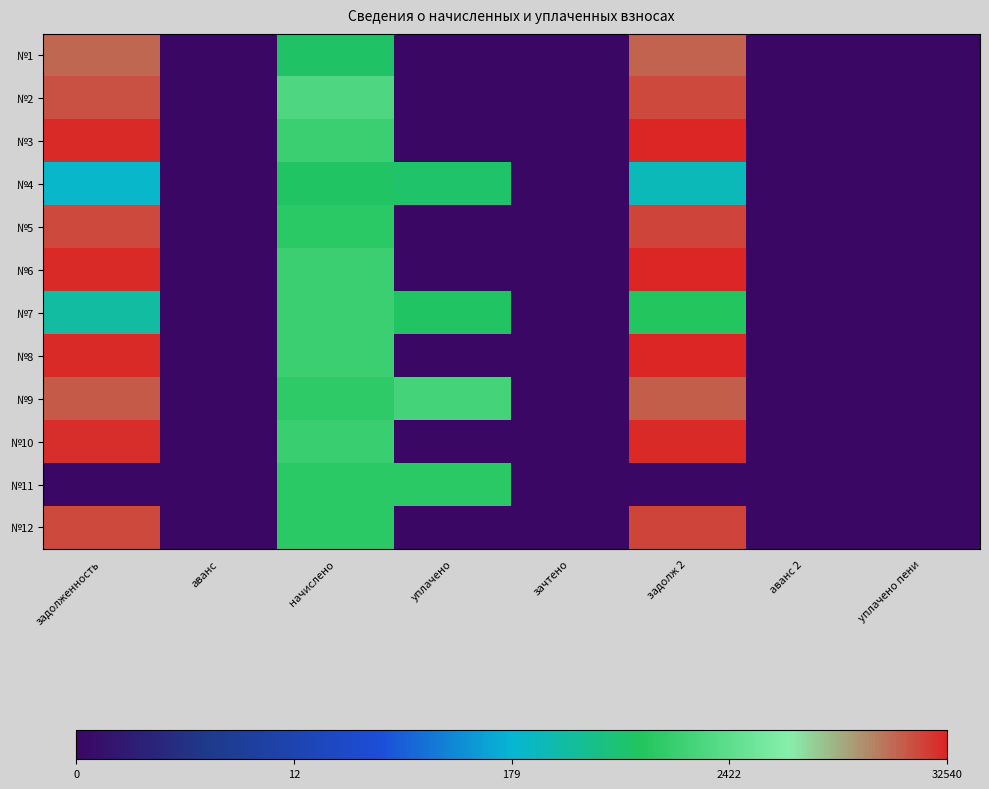

List the series in order of their peak value, lowest first.

№4, №11, №7, №1, №9, №2, №5, №12, №10, №8, №6, №3